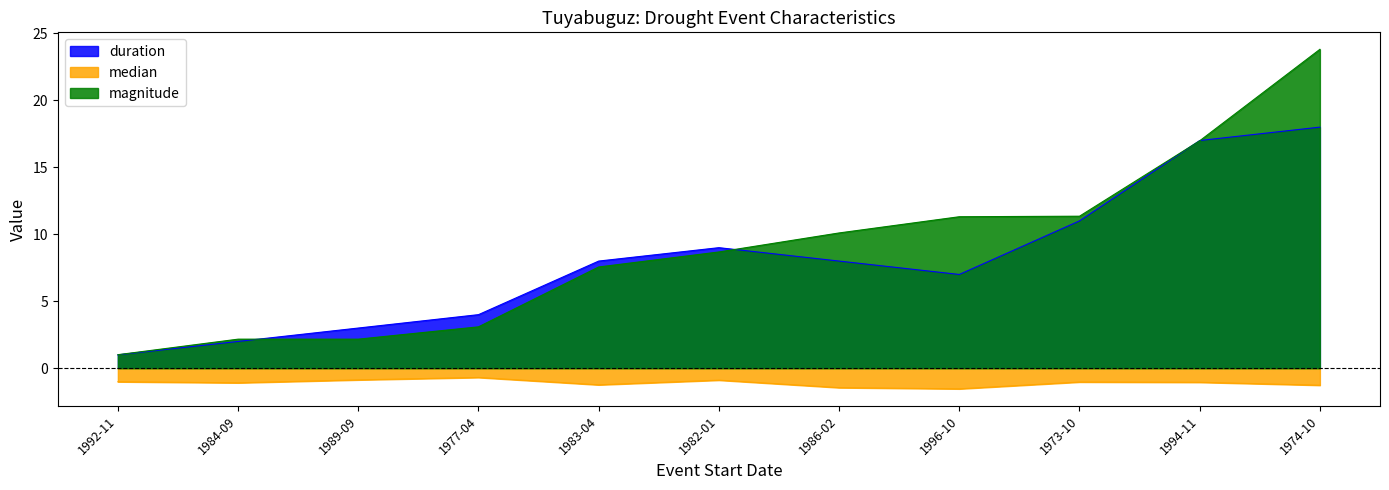

The median series shows -0.7 at 1977-04. True or false?

True